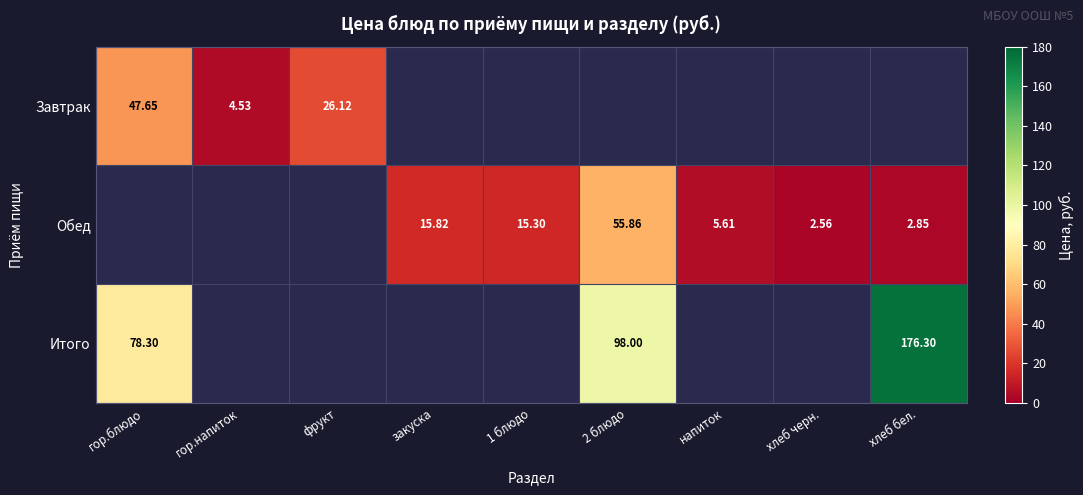

List the series in order of their overall mean, lowest first.

Завтрак, Обед, Итого